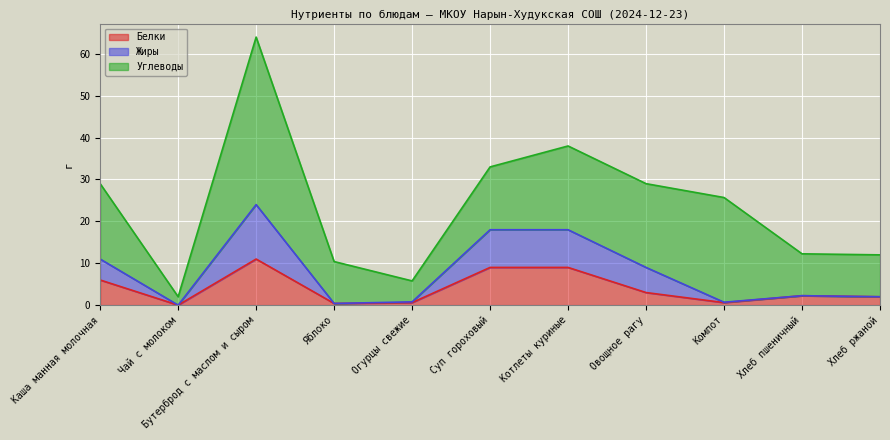

How many values in the Белки series are below 2?

4